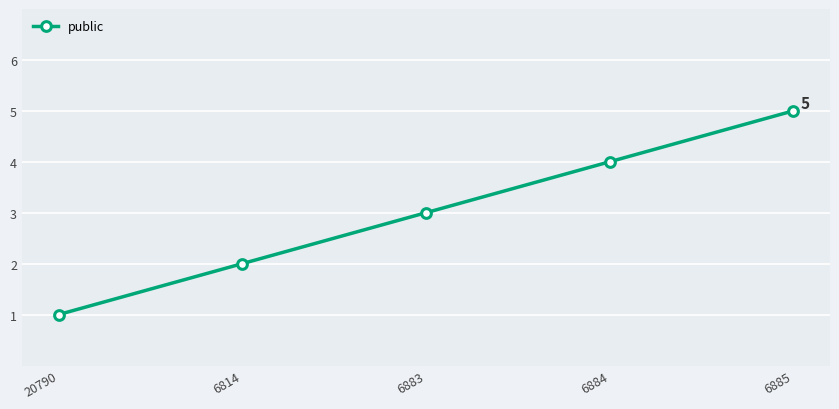

Which label corresponds to the smallest value in the chart?

20790